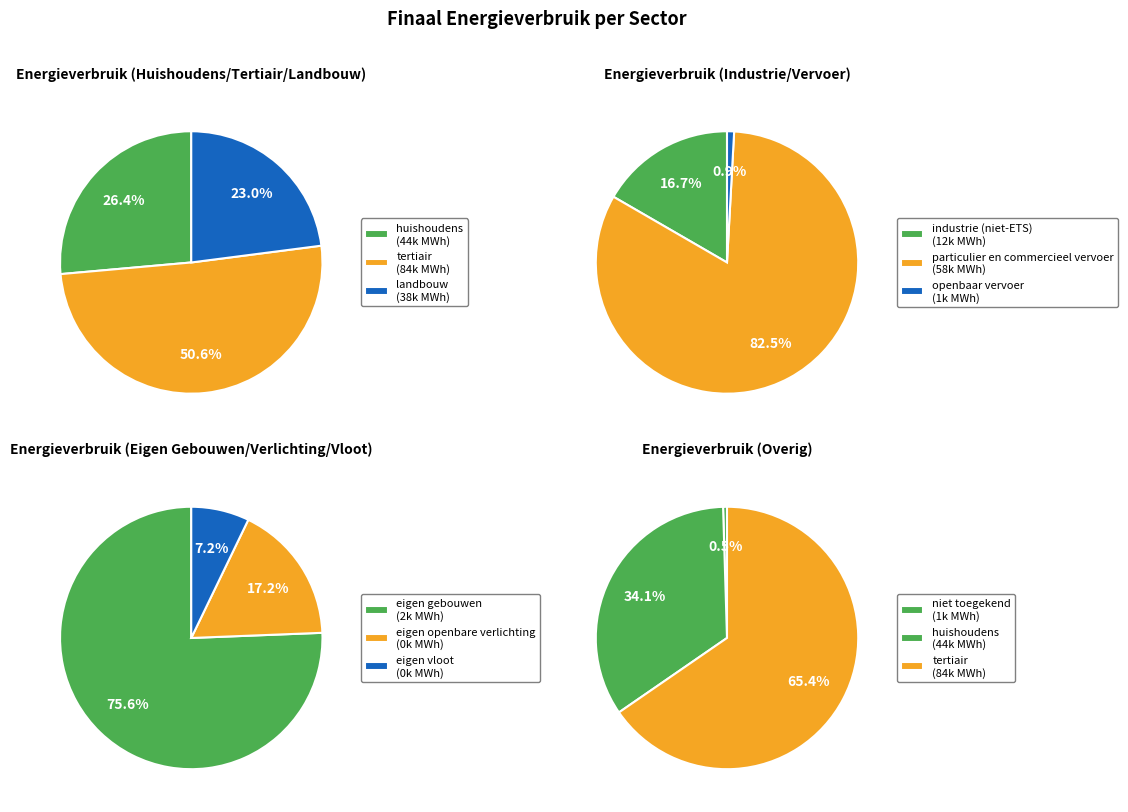

Which category has the smallest portion of the pie?

eigen vloot